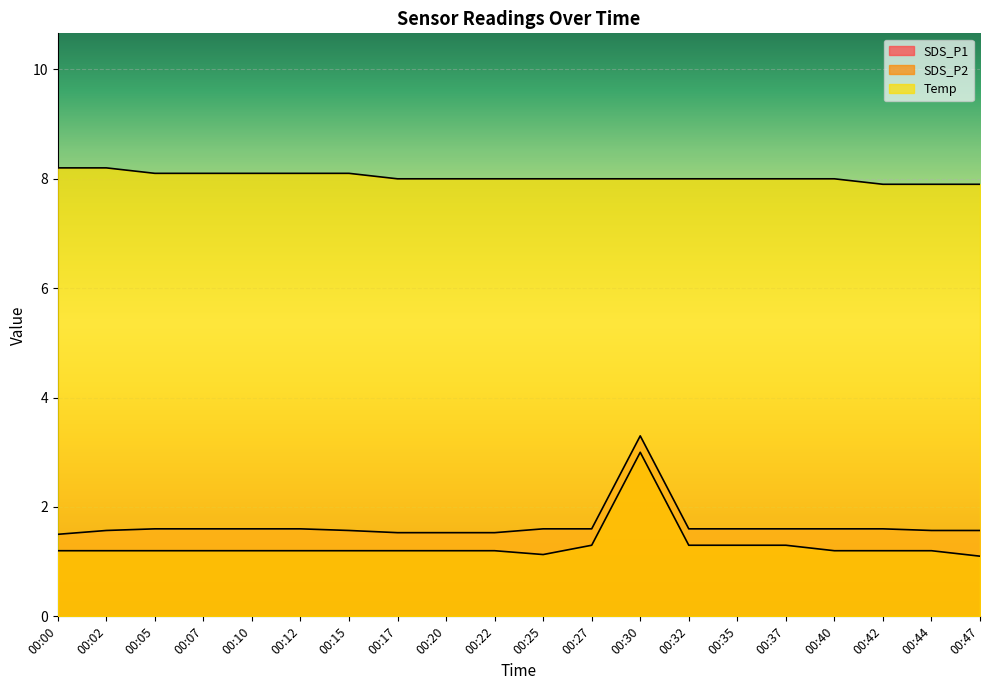

What is the total value across all series at 00:02?

11.0